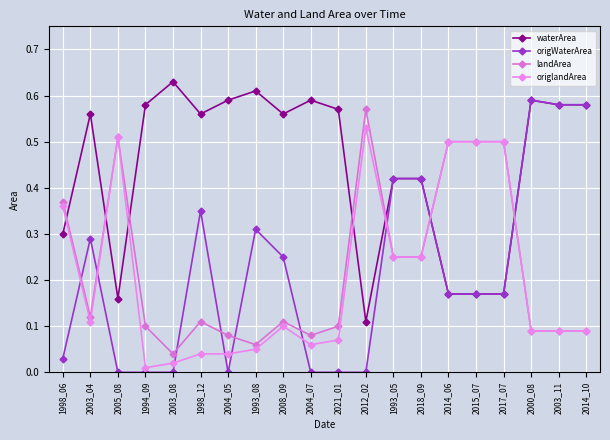

Count the number of data series in this chart.

4